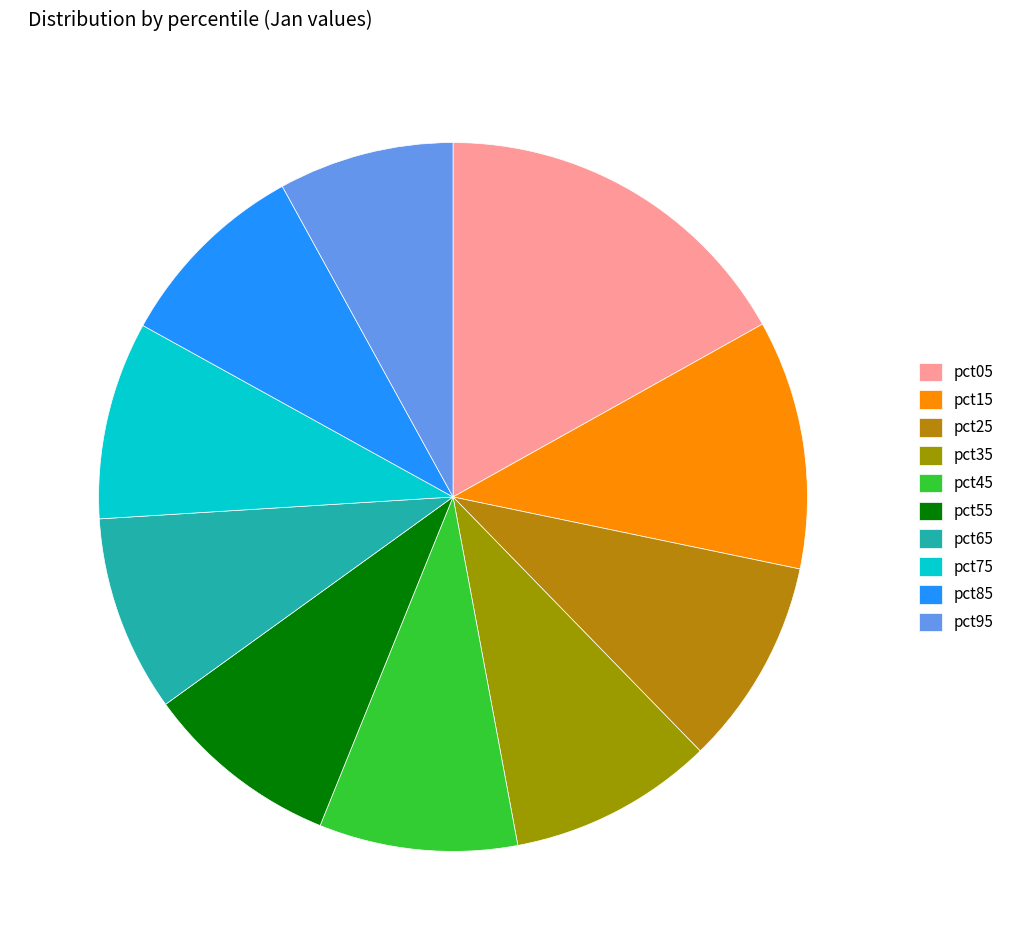

How many segments does this pie chart have?

10